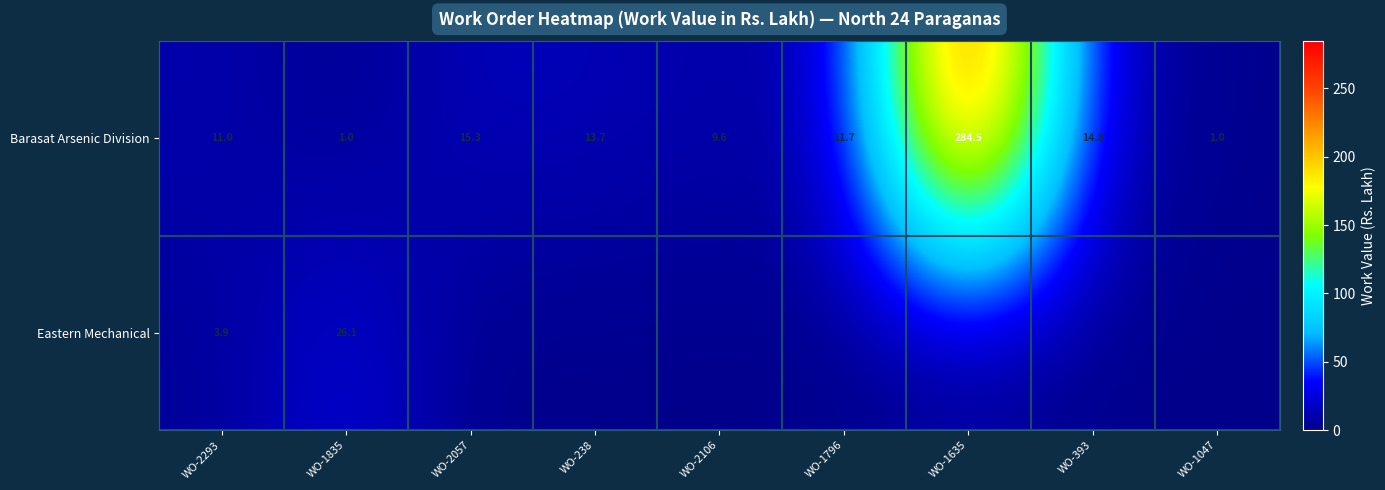

What is the sum of the Barasat Arsenic Division values at WO-1835 and WO-2293?

12.0